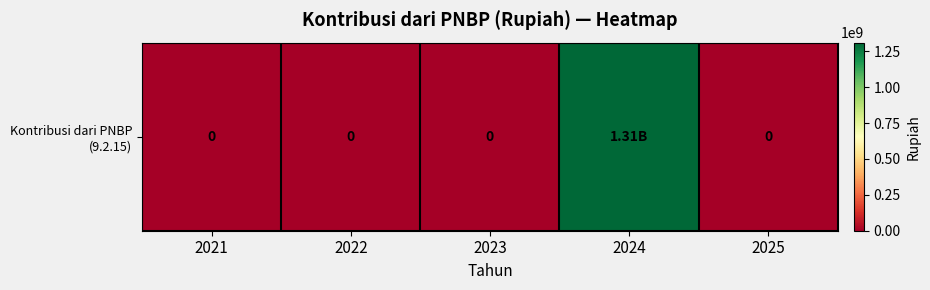

The value at 2024 is 2008122544. True or false?

False